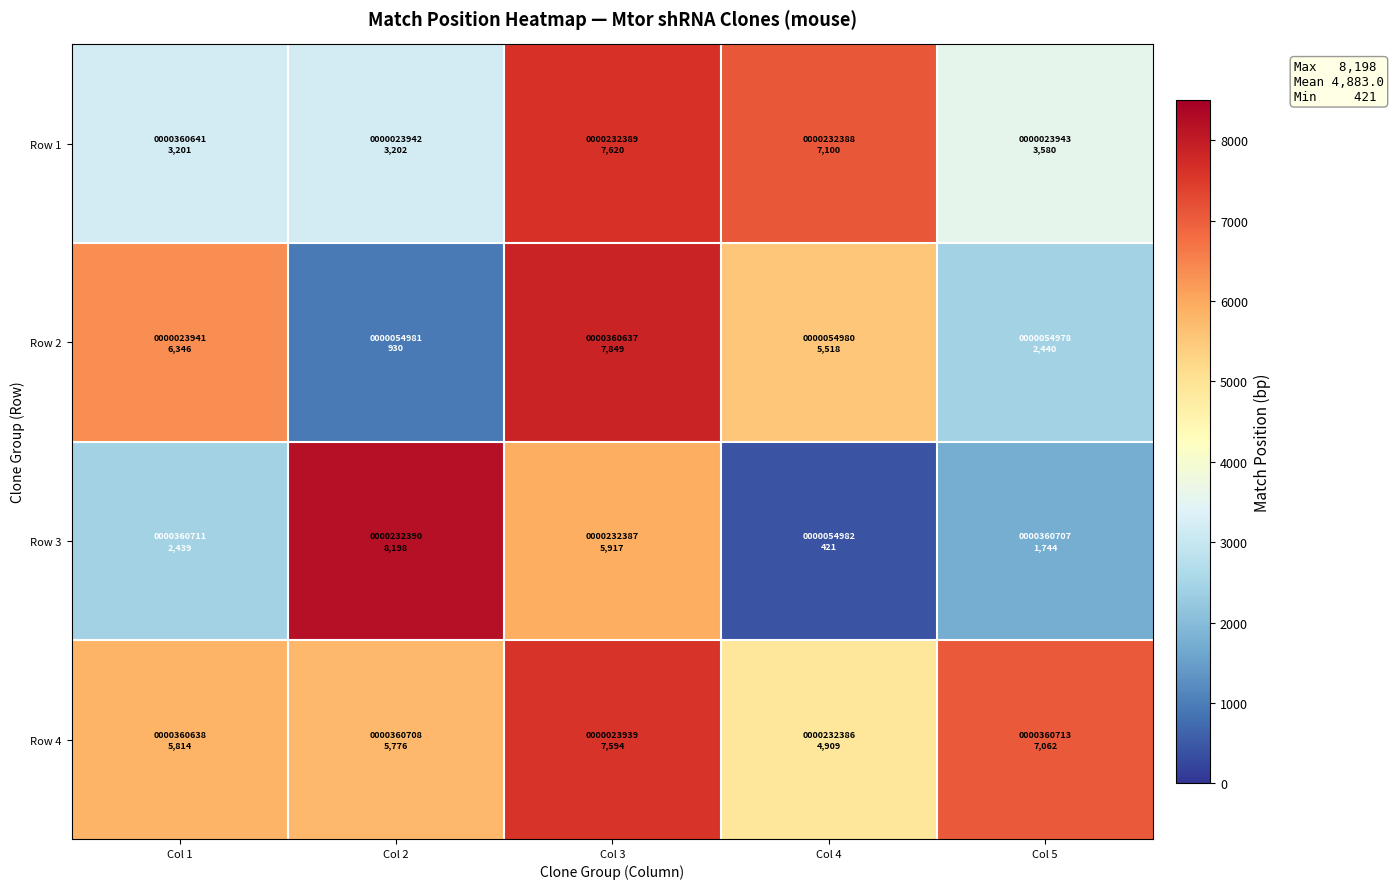

Reading right to left, transcribe all the data shown in this chart.

Row 1: Col 5=3580	Col 4=7100	Col 3=7620	Col 2=3202	Col 1=3201
Row 2: Col 5=2440	Col 4=5518	Col 3=7849	Col 2=930	Col 1=6346
Row 3: Col 5=1744	Col 4=421	Col 3=5917	Col 2=8198	Col 1=2439
Row 4: Col 5=7062	Col 4=4909	Col 3=7594	Col 2=5776	Col 1=5814